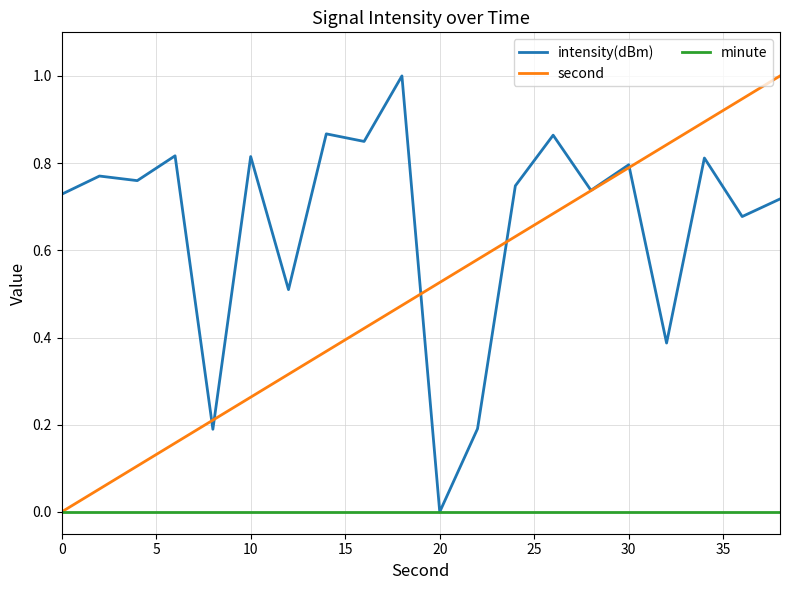

After their last crossing, which series has the higher values: second or intensity(dBm)?

second